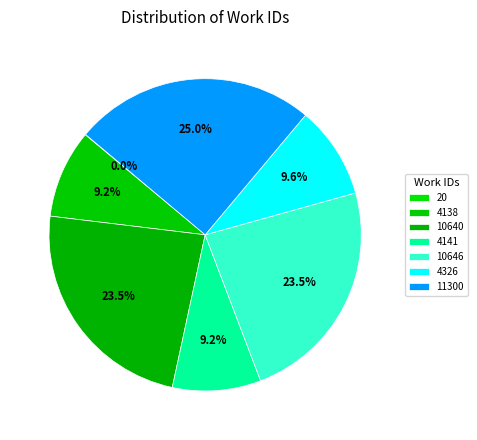

Approximately how many times larger is the value at 4138 compared to 20?

206.9